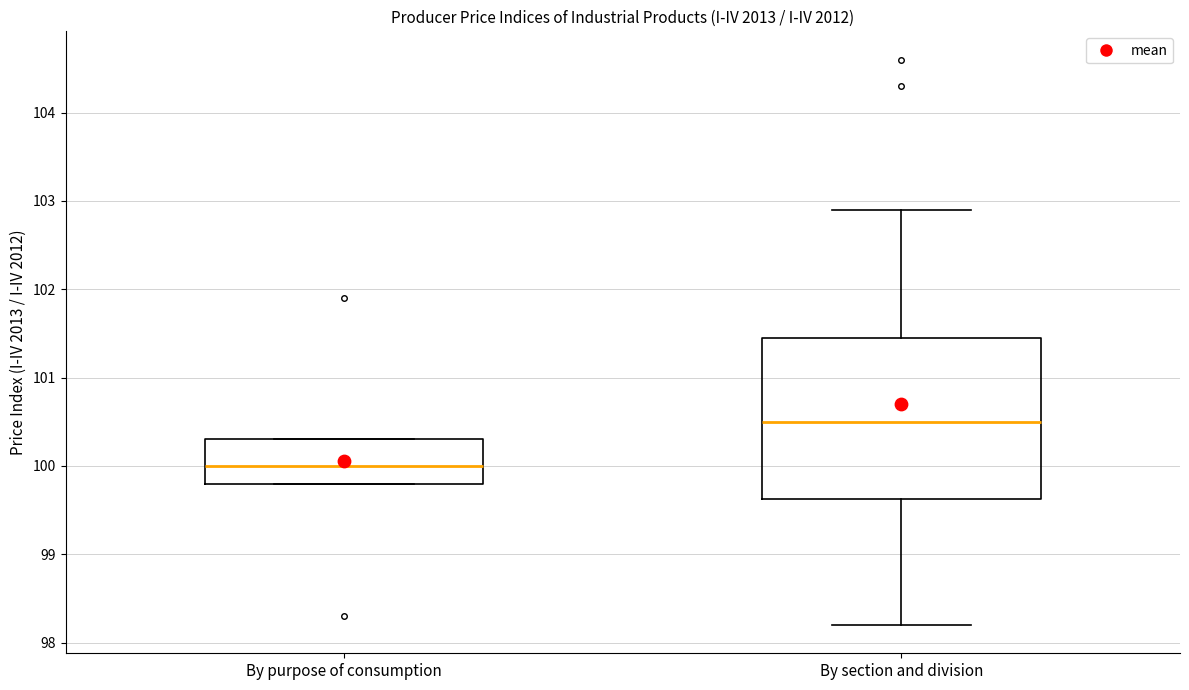

Reading left to right, read every box against the y-axis: the position of its median line, the range the box covers, and the ends of its whiskers. The values are not printed on the chart, so give them approximately, as read against the axis.

By purpose of consumption: median 100.0, box 99.8 to 100.3, whiskers 99.8 to 100.3
By section and division: median 100.5, box 99.6 to 101.5, whiskers 98.2 to 102.9